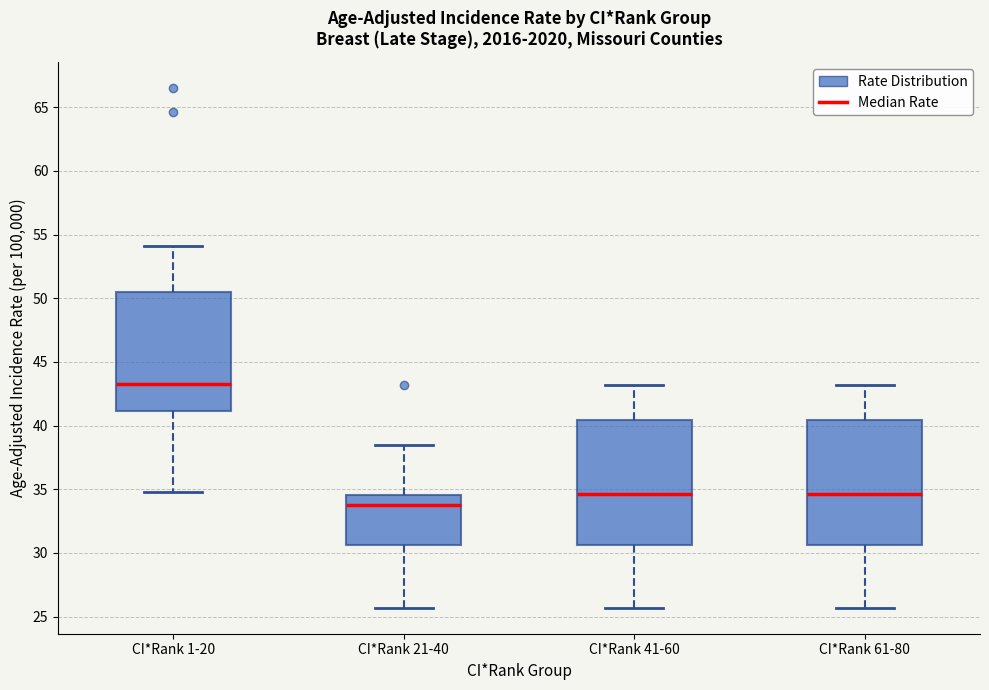

Reading left to right, transcribe this box plot: for each box, give where its median line is, the range the box spans, and where its two whiskers end, as read against the y-axis. The values are not printed on the chart, so give them approximately, as read against the axis.

CI*Rank 1-20: median 43.5, box 41.0 to 50.5, whiskers 35.0 to 54.0
CI*Rank 21-40: median 34.0, box 30.5 to 34.5, whiskers 25.5 to 38.5
CI*Rank 41-60: median 34.5, box 30.5 to 40.5, whiskers 25.5 to 43.0
CI*Rank 61-80: median 34.5, box 30.5 to 40.5, whiskers 25.5 to 43.0